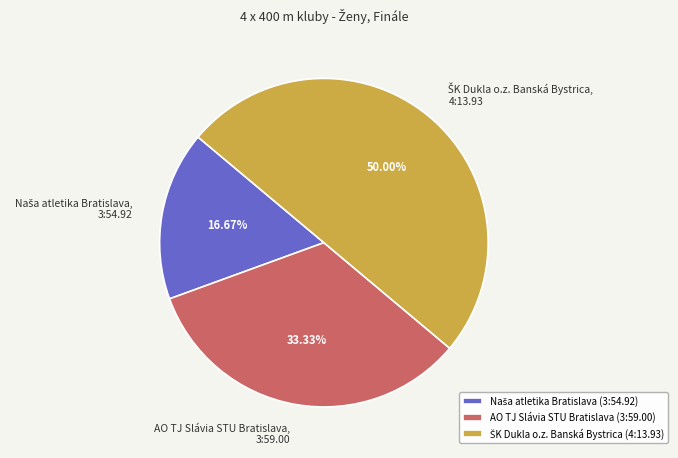

Does AO TJ Slávia STU Bratislava, 3:59.00 account for over 50% of the chart?

No